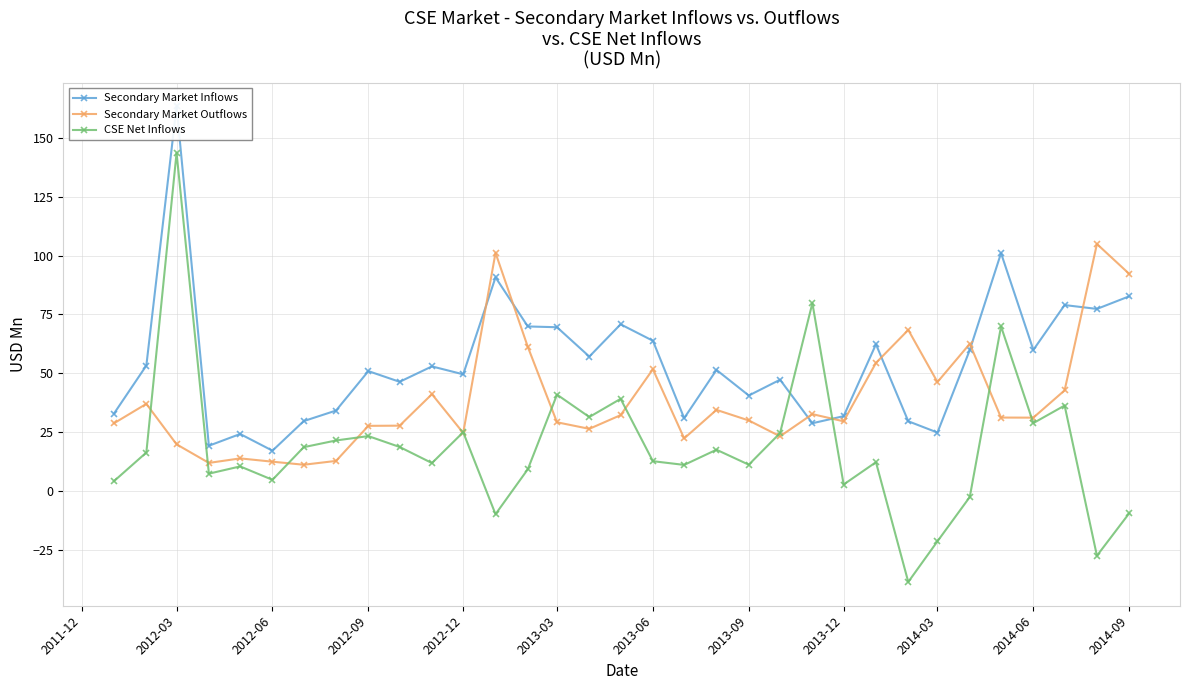

Does the chart display data point markers on the line(s)?

Yes